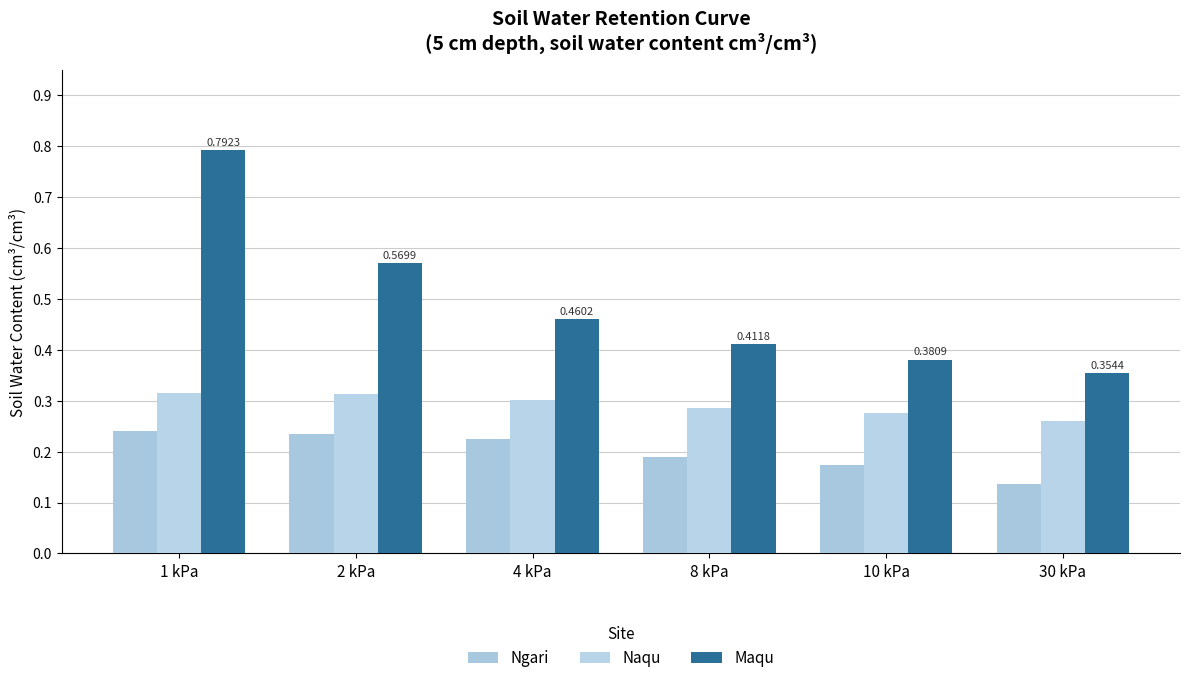

Reading right to left, list all the values displayed in this chart.

Ngari: 0.1	0.2	0.2	0.2	0.2	0.2
Naqu: 0.3	0.3	0.3	0.3	0.3	0.3
Maqu: 0.4	0.4	0.4	0.5	0.6	0.8